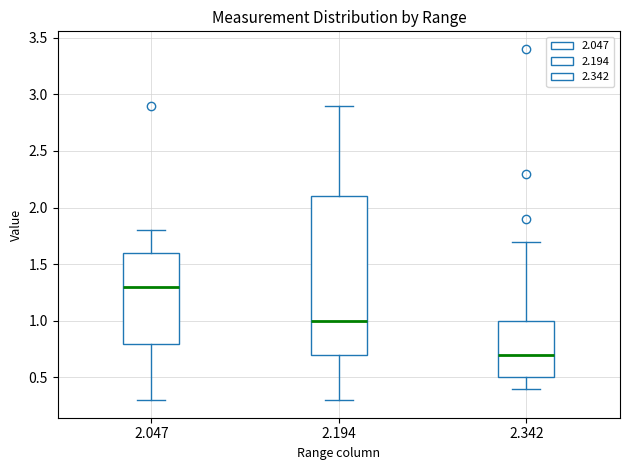

Reading left to right, read every box against the y-axis: the position of its median line, the range the box covers, and the ends of its whiskers. The values are not printed on the chart, so give them approximately, as read against the axis.

2.047: median 1.3, box 0.8 to 1.6, whiskers 0.3 to 1.8
2.194: median 1.0, box 0.7 to 2.1, whiskers 0.3 to 2.9
2.342: median 0.7, box 0.5 to 1.0, whiskers 0.4 to 1.7